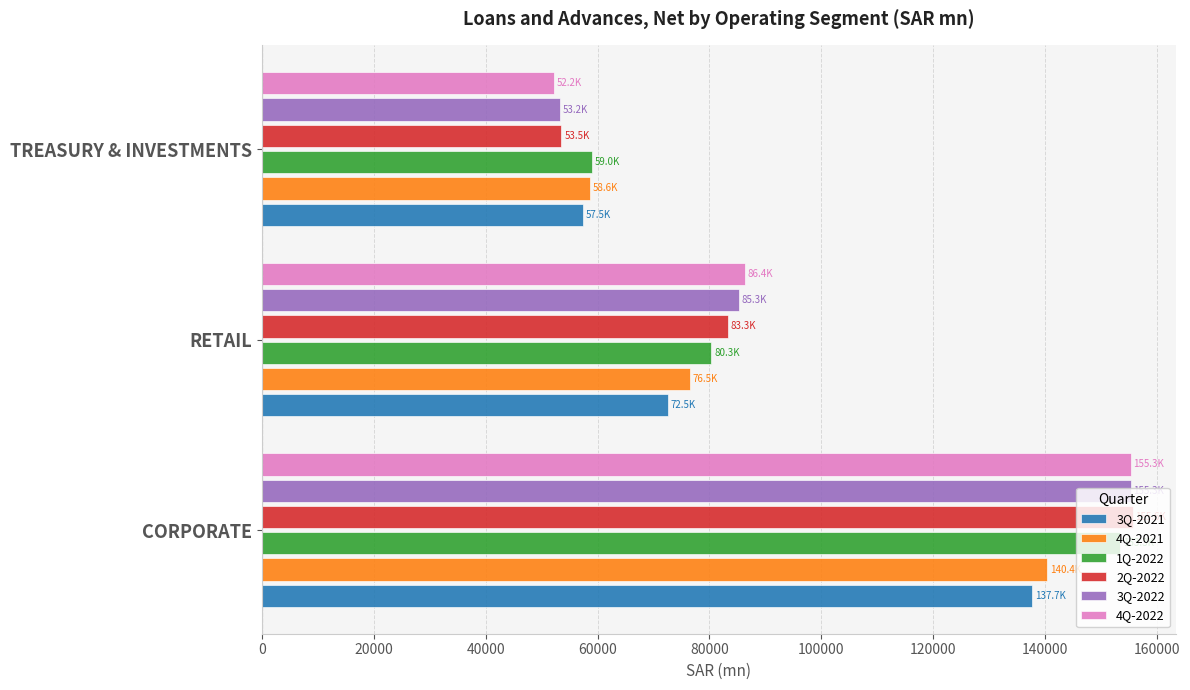

Where is 3Q-2021 nearest to the value 97551?

RETAIL